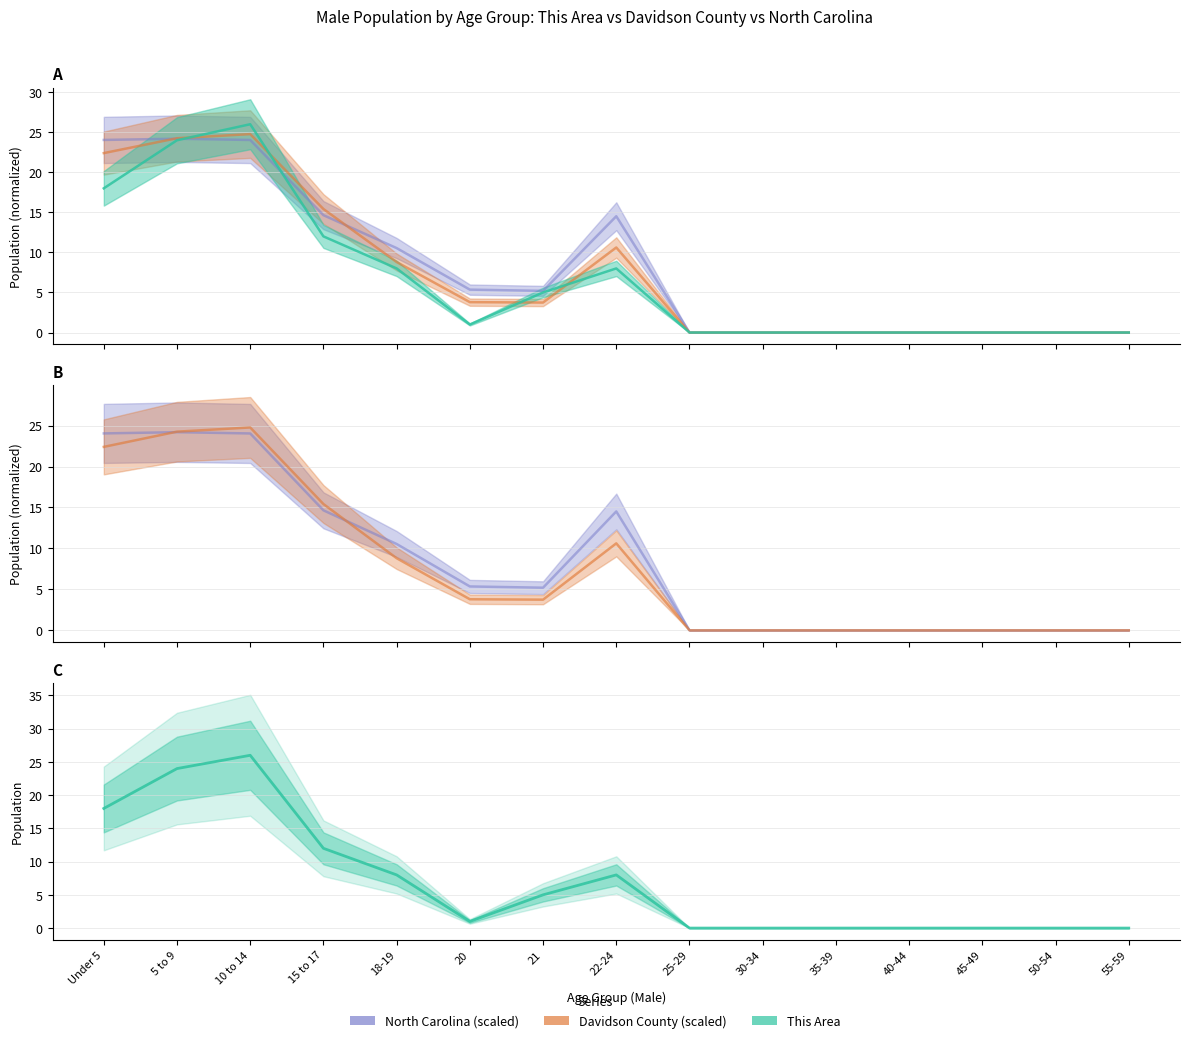

List the labels in order of This Area value, smallest first.

25-29, 30-34, 35-39, 40-44, 45-49, 50-54, 55-59, 20, 21, 18-19, 22-24, 15 to 17, Under 5, 5 to 9, 10 to 14